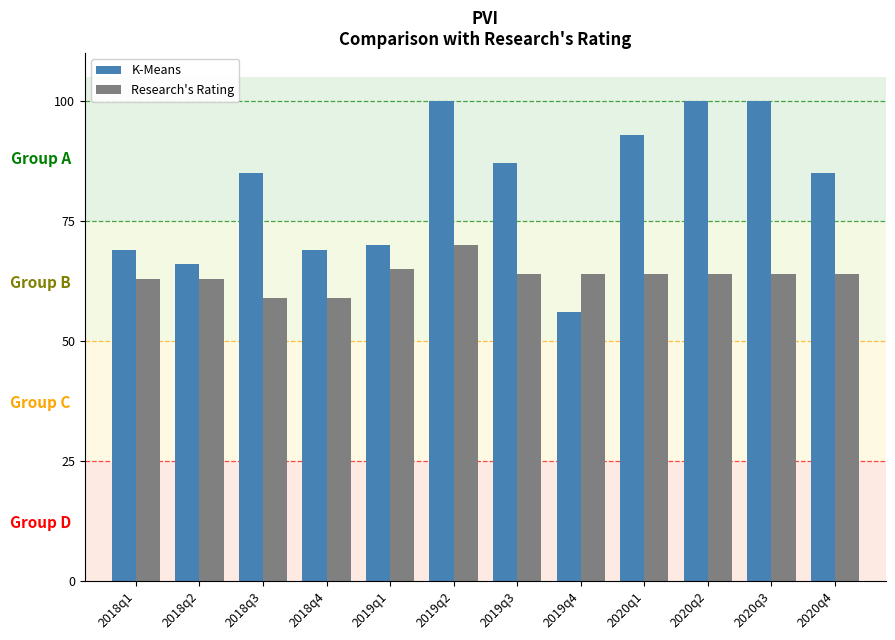

What is the label of the 7th bar from the left?

2019q3